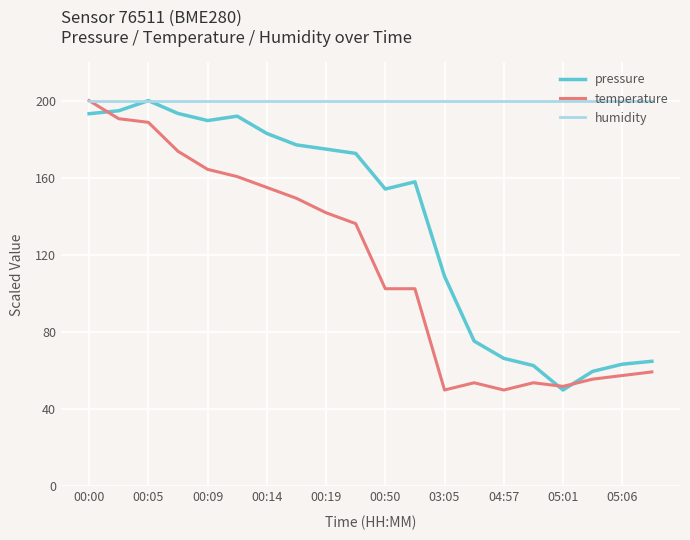

Rank the series by their average value, from lowest to highest.

temperature, pressure, humidity